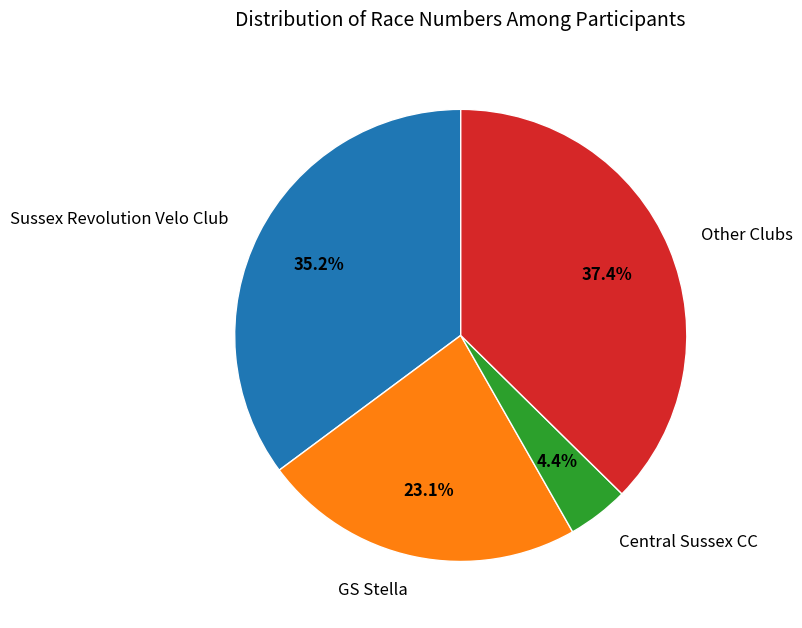

Rank the categories by value from highest to lowest.

Other Clubs, Sussex Revolution Velo Club, GS Stella, Central Sussex CC